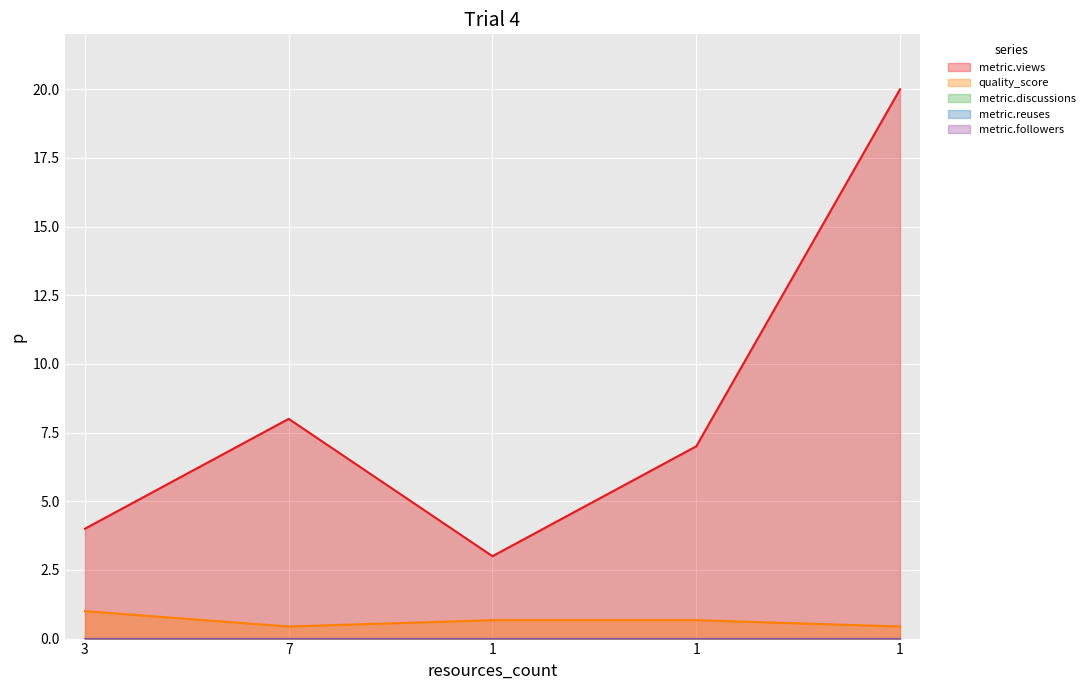

How many categories are shown in the chart?

5